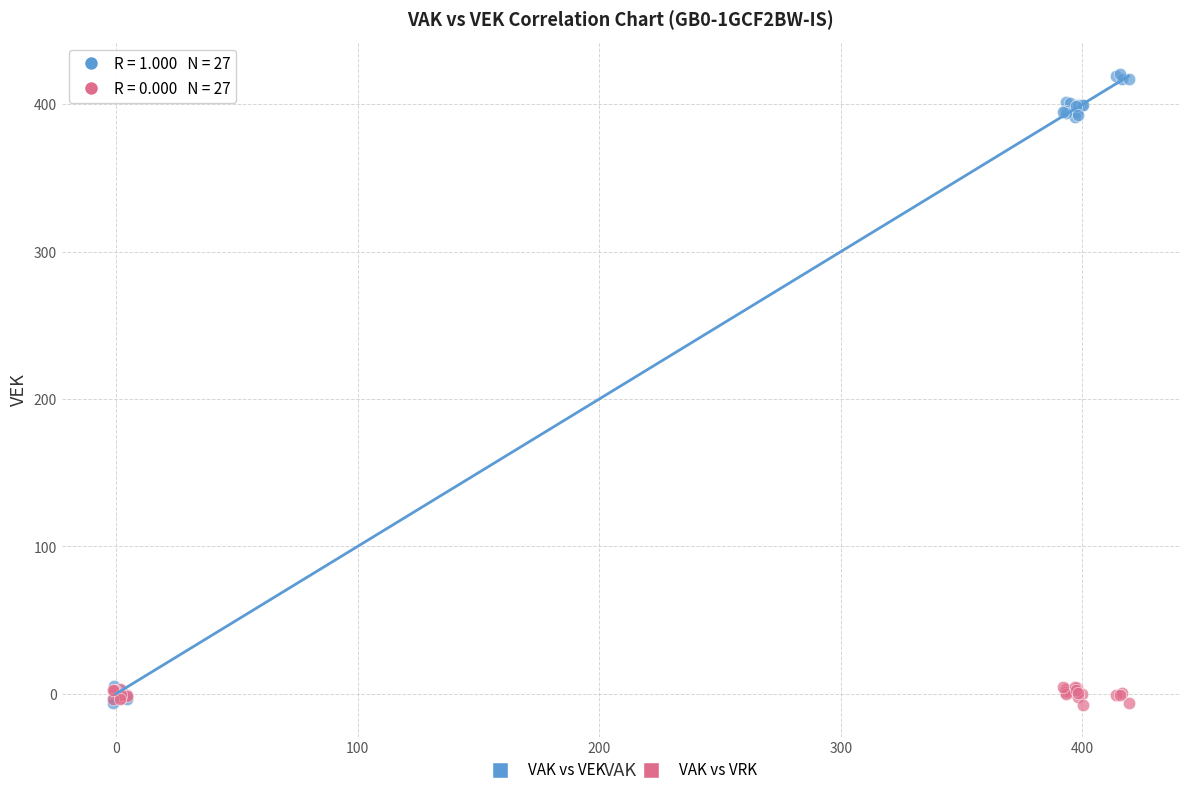

Which series contains the highest Y value?

VAK vs VEK